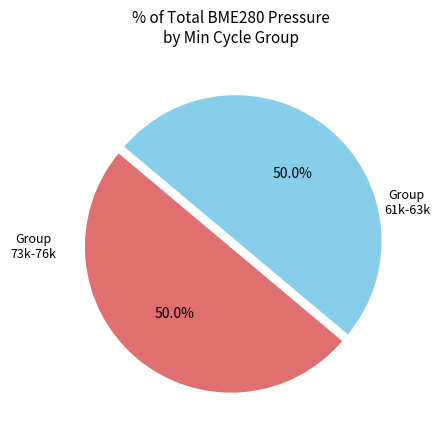

Count the number of slices in the pie.

2